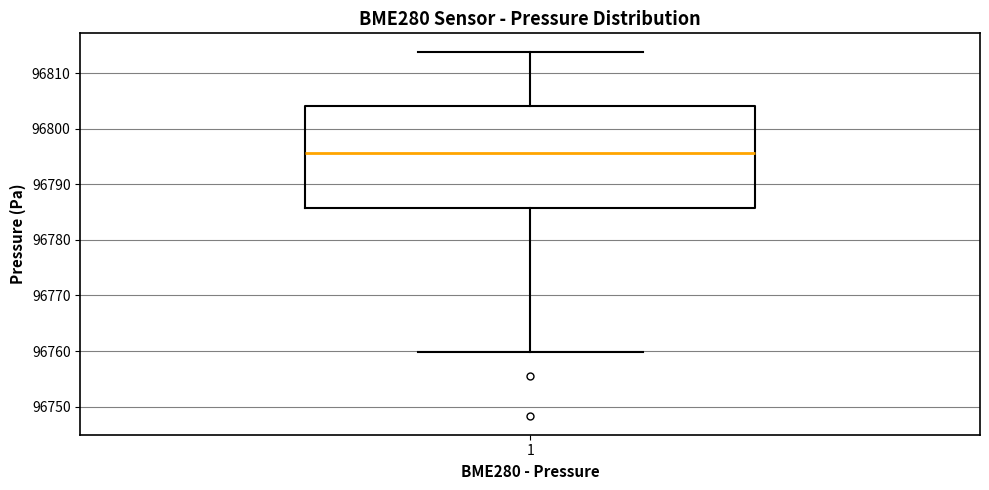

Where does the upper whisker of the box at x = 1 end on the y-axis? The values are not printed on the chart, so give them approximately, as read against the axis.

96814